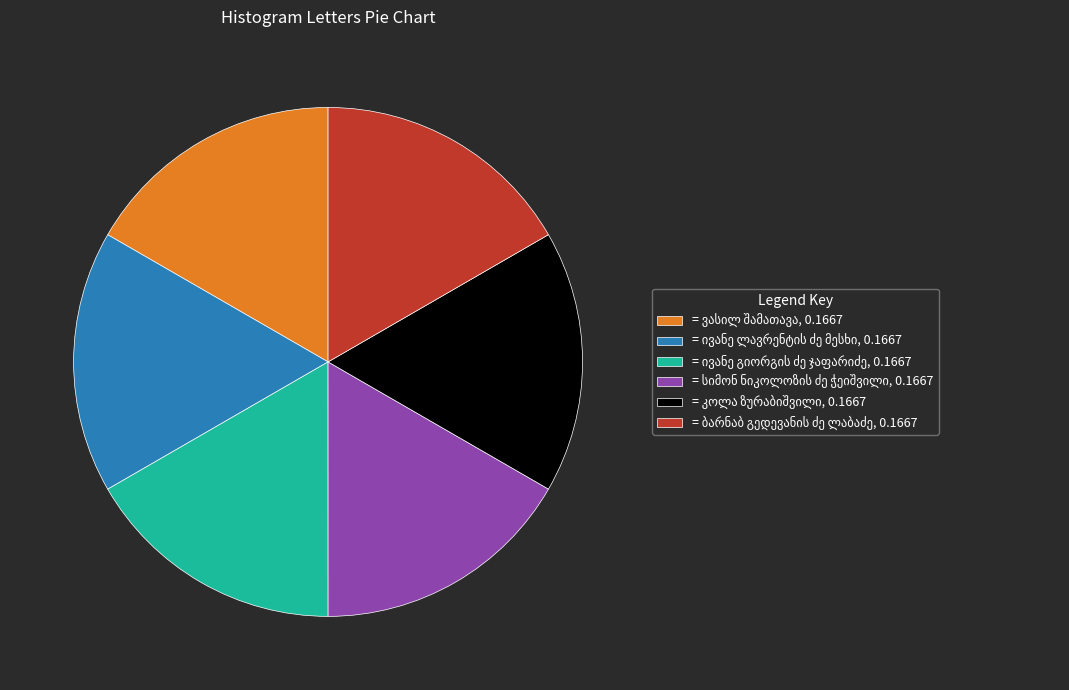

How many segments does this pie chart have?

6